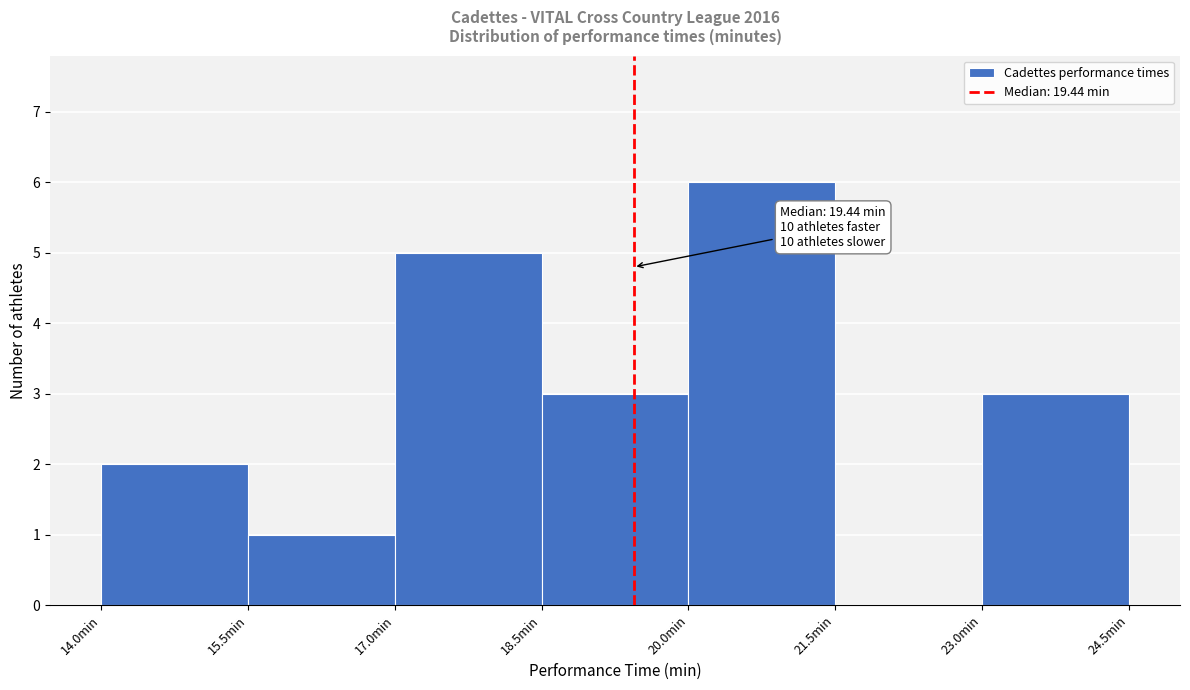

Which range on the x-axis has the tallest bar?

20.0 to 21.5